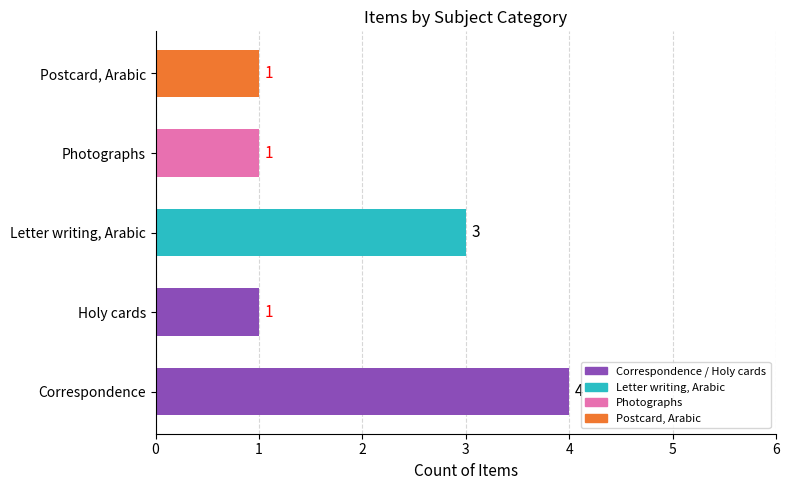

Reading bottom to top, transcribe all the data shown in this chart.

4	1	3	1	1